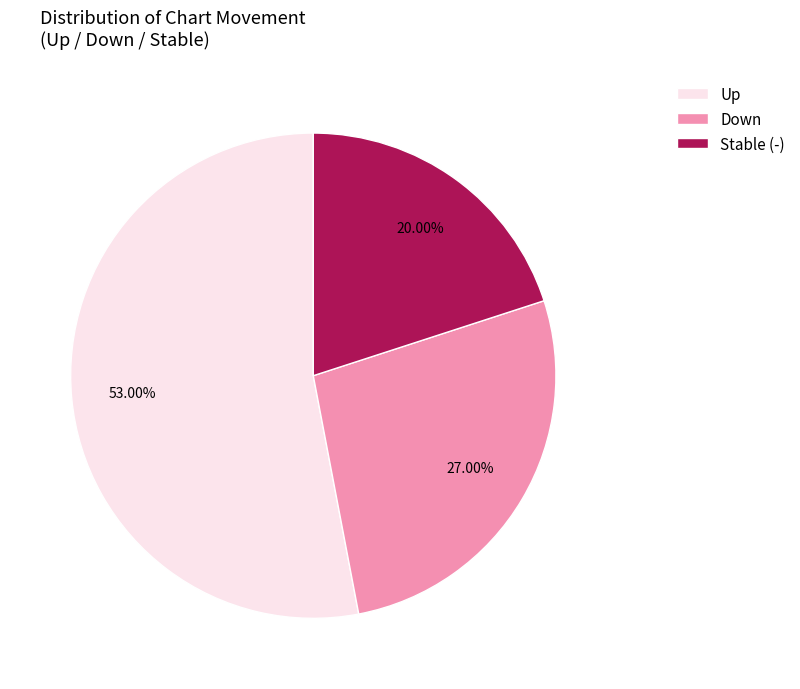

To the nearest percent, what is the difference between the largest and smallest slice percentages?

33%